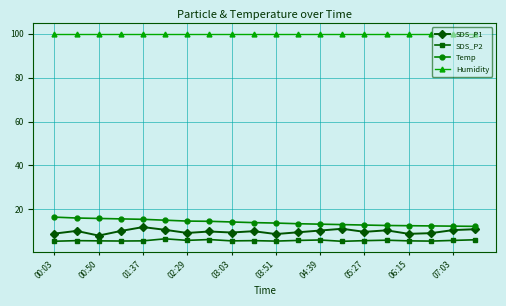

What is the value of the Temp point at the 7th from the left?

14.7